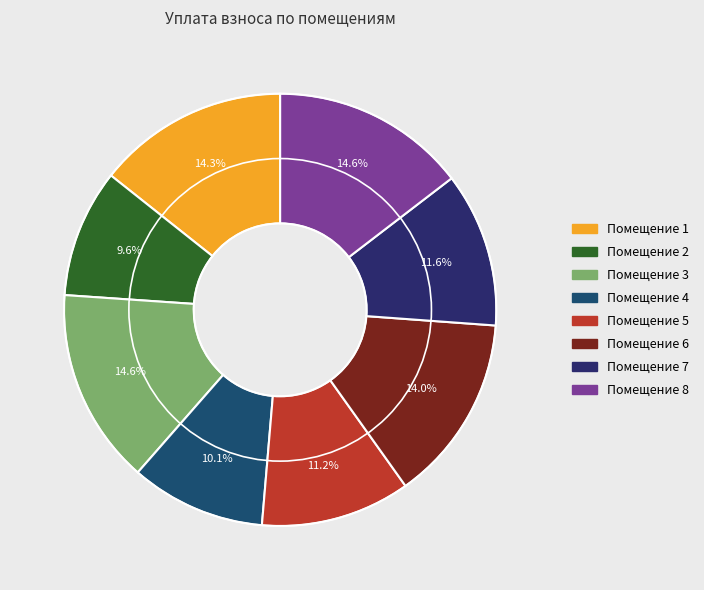

Is there any slice that represents more than half of the pie?

No